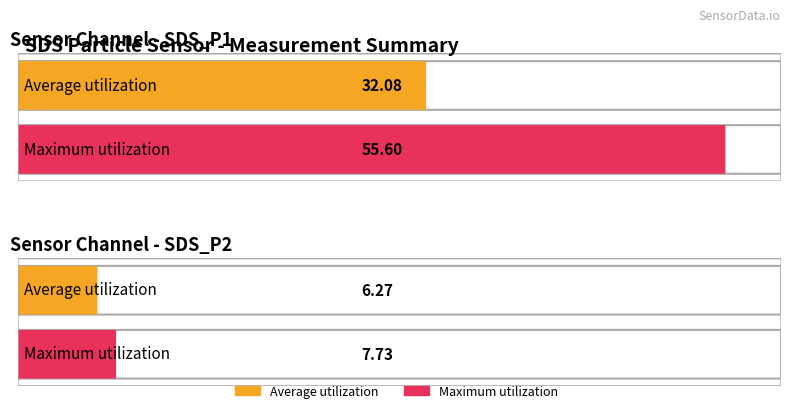

Rank the series by their average value, from highest to lowest.

Maximum utilization, Average utilization